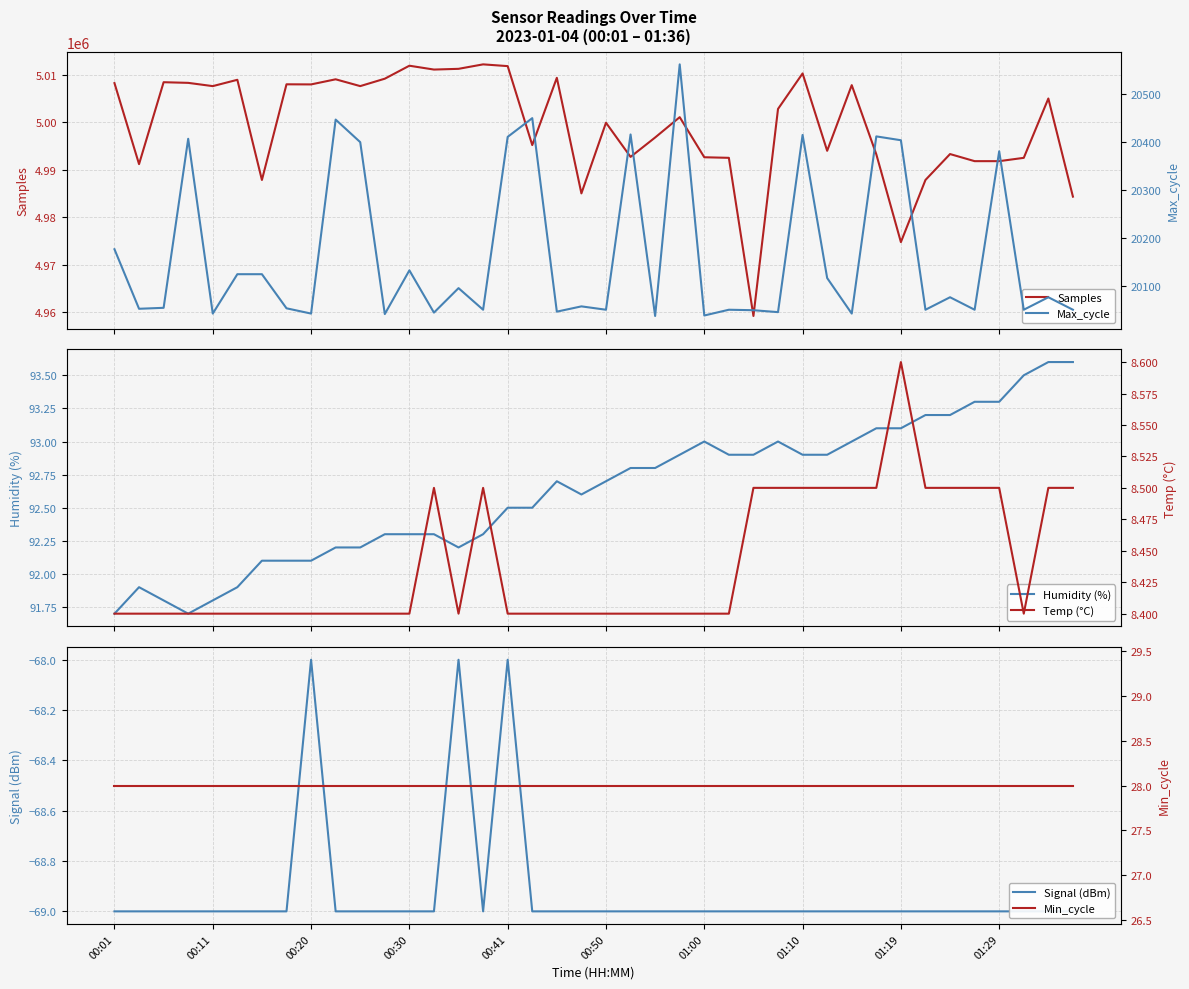

What is the value of the Humidity (%) point at the 7th from the left?

92.1